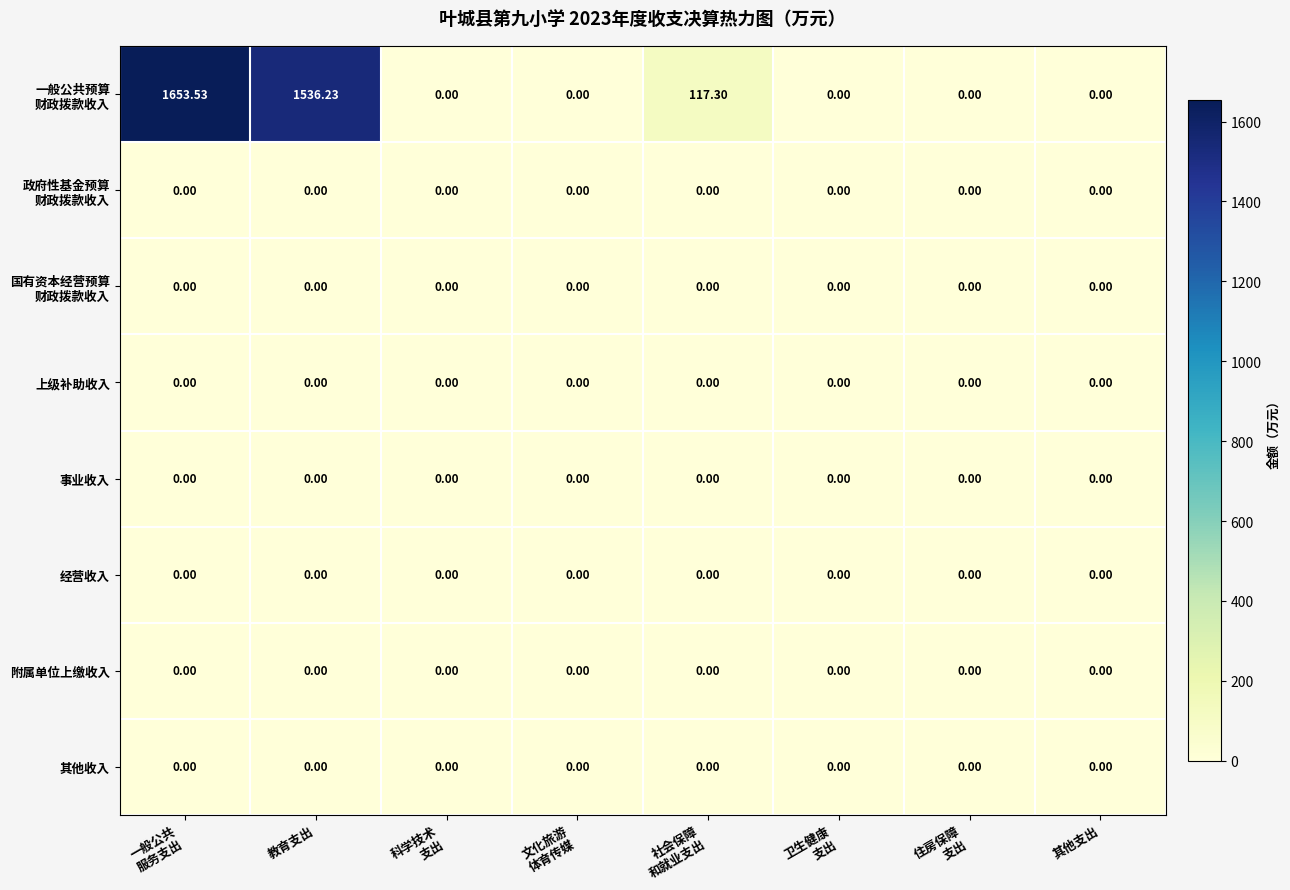

How many categories are shown in the chart?

8